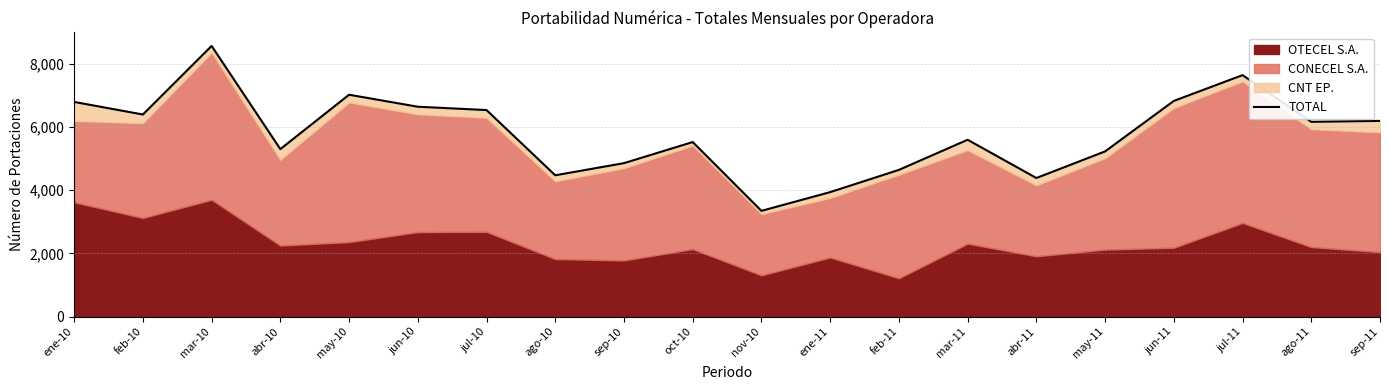

What is the change in value from oct-10 to ene-11?

-1586